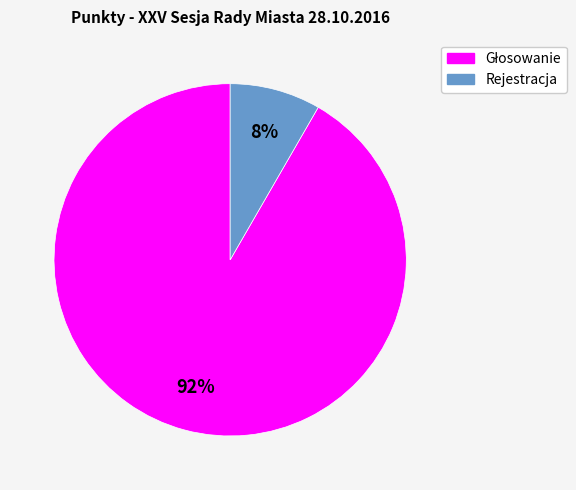

Count the number of slices in the pie.

2